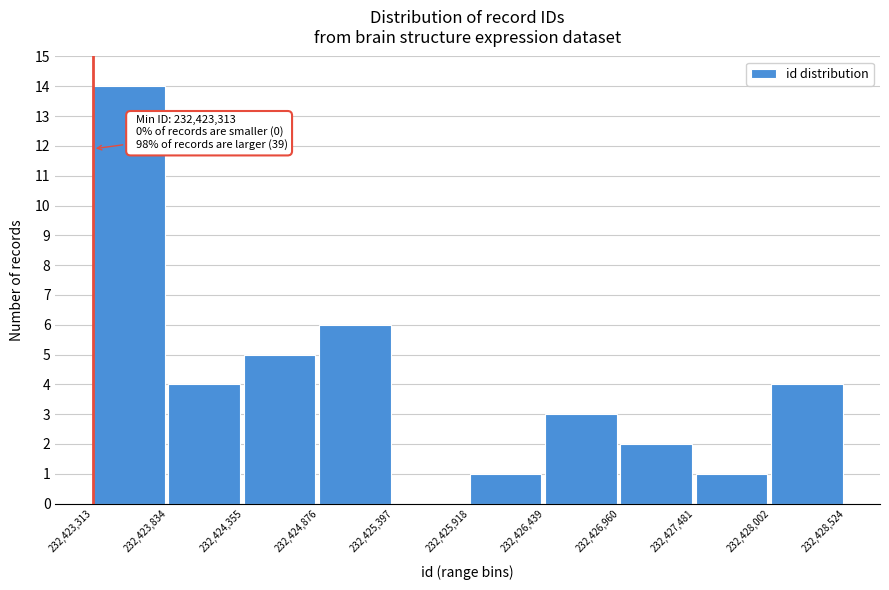

Over which range of the x-axis is the bar tallest?

232,423,313 to 232,423,834